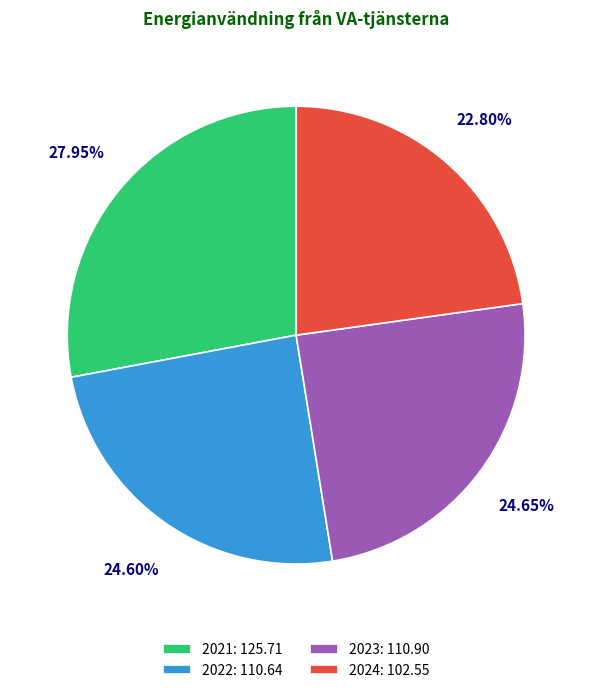

What percentage is NOT represented by 2021?

72.1%